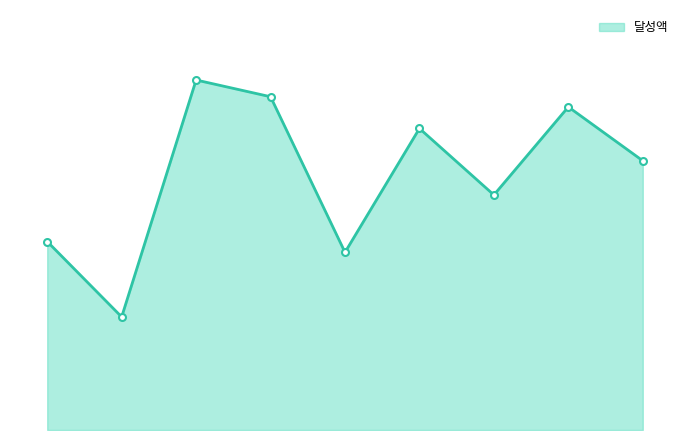

What is the sum of all values?

425540